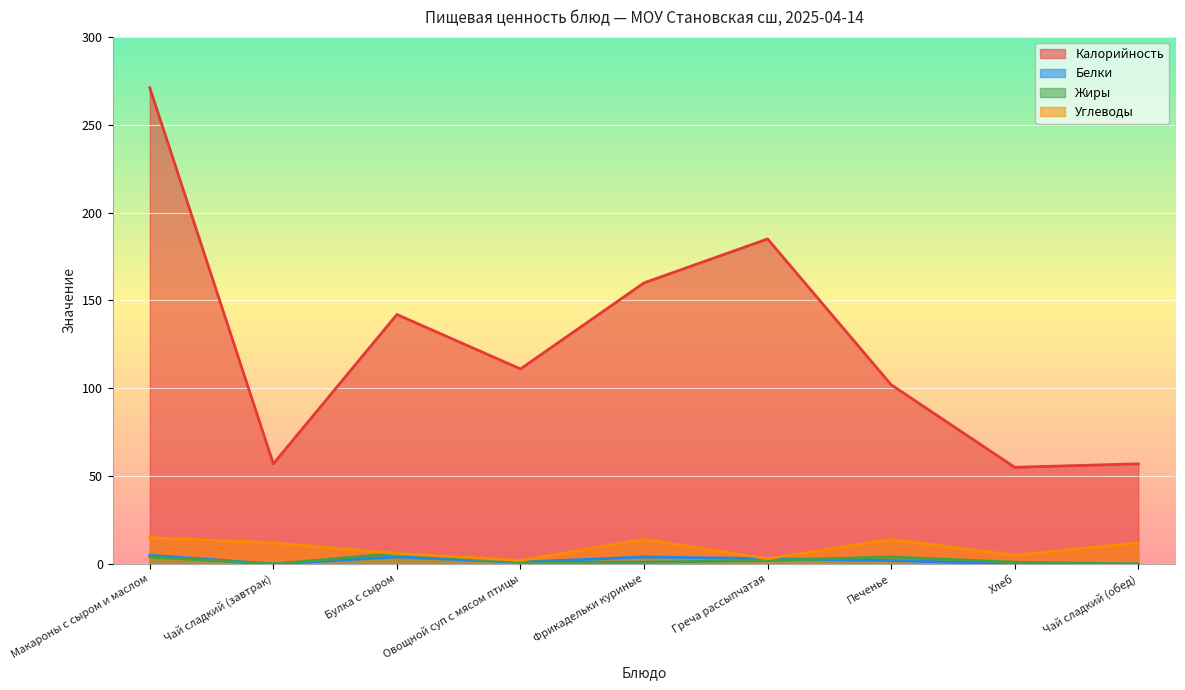

List the labels in order of Углеводы value, smallest first.

Овощной суп с мясом птицы, Греча рассыпчатая, Хлеб, Булка с сыром, Чай сладкий (завтрак), Чай сладкий (обед), Фрикадельки куриные, Печенье, Макароны с сыром и маслом